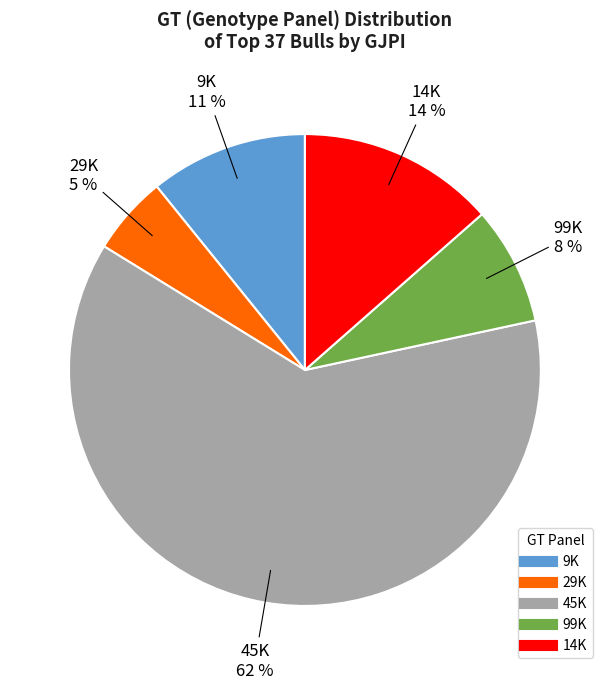

To the nearest percent, what is the difference between the largest and smallest slice percentages?

57%